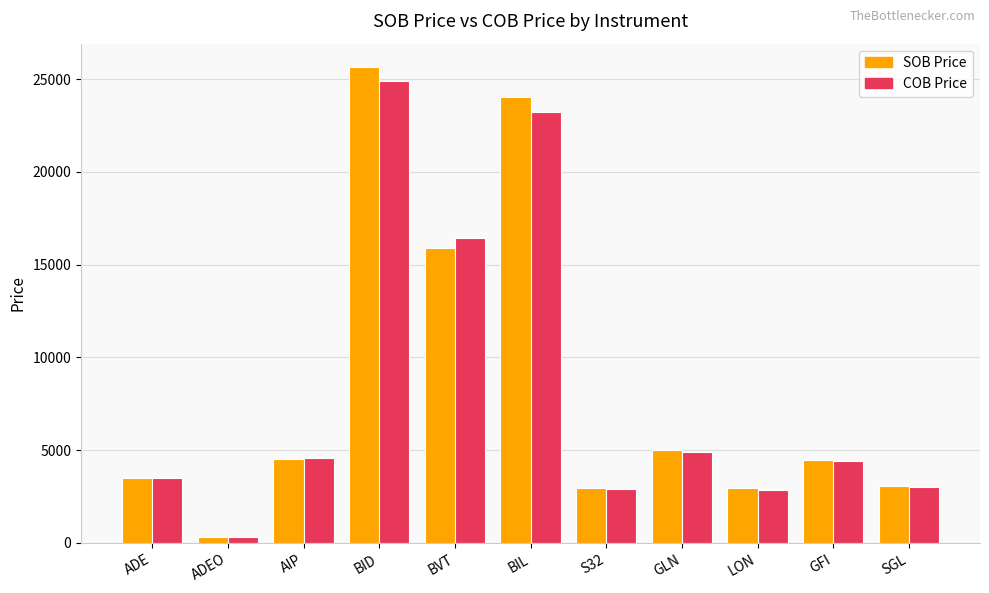

Is the value of SOB Price at BID greater than the value of COB Price at GLN?

Yes